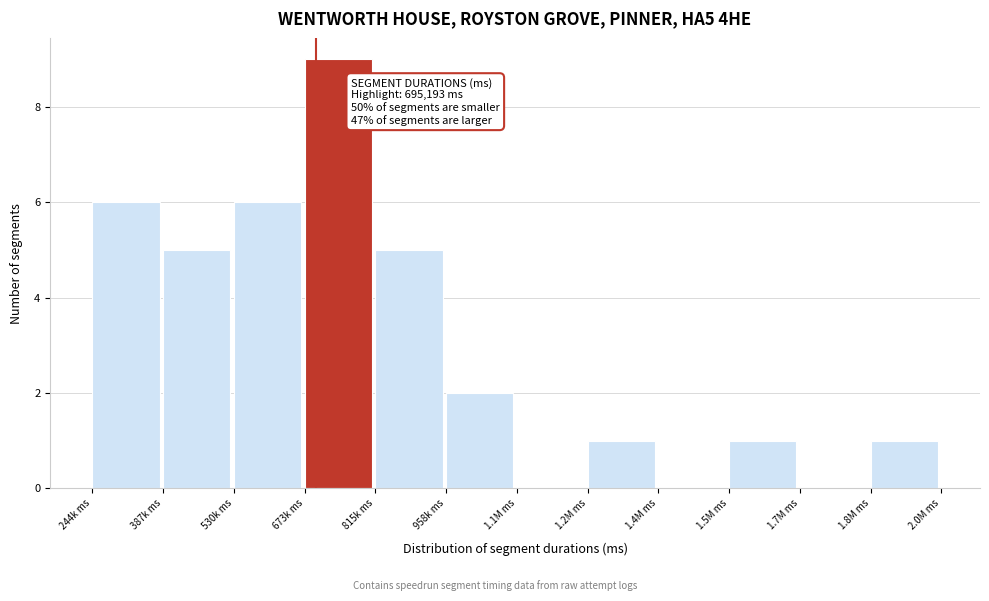

Reading right to left, list all the values displayed in this chart.

1.8M ms=1	1.7M ms=0	1.5M ms=1	1.4M ms=0	1.2M ms=1	1.1M ms=0	958k ms=2	815k ms=5	673k ms=9	530k ms=6	387k ms=5	244k ms=6